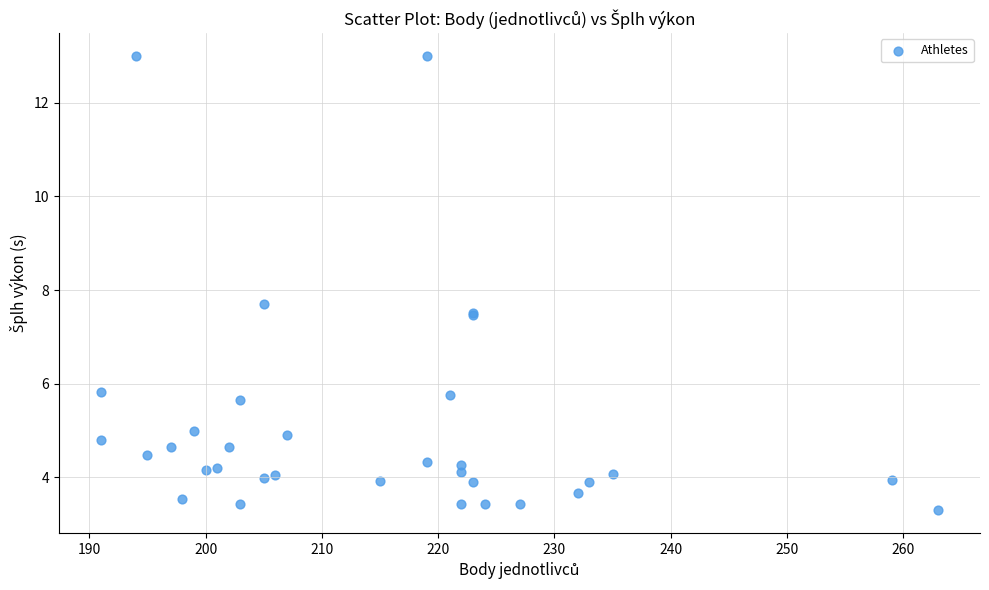

What Y value in the scatter plot is closest to 8?

7.7